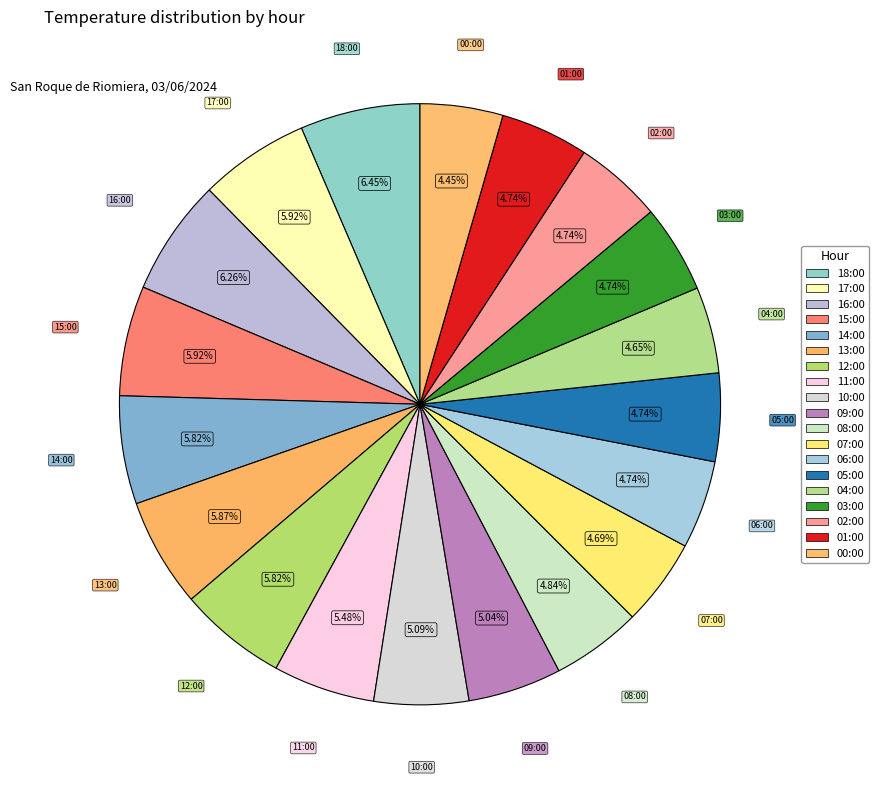

To the nearest percent, what is the difference between the 18:00 and 08:00 slice percentages?

2%